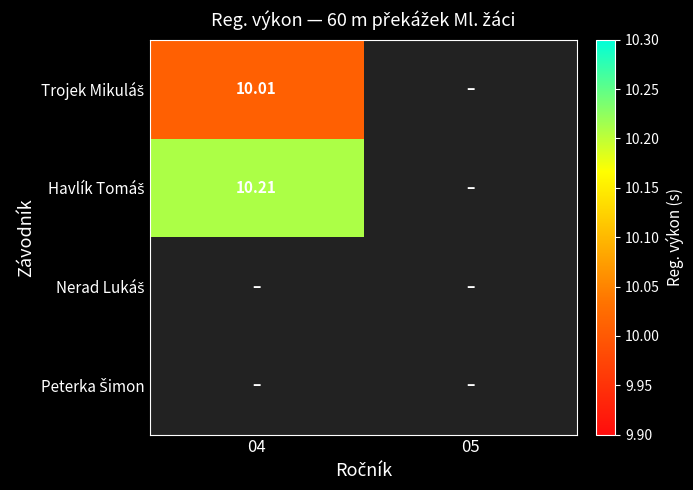

Which series has the widest spread of values?

Havlík Tomáš